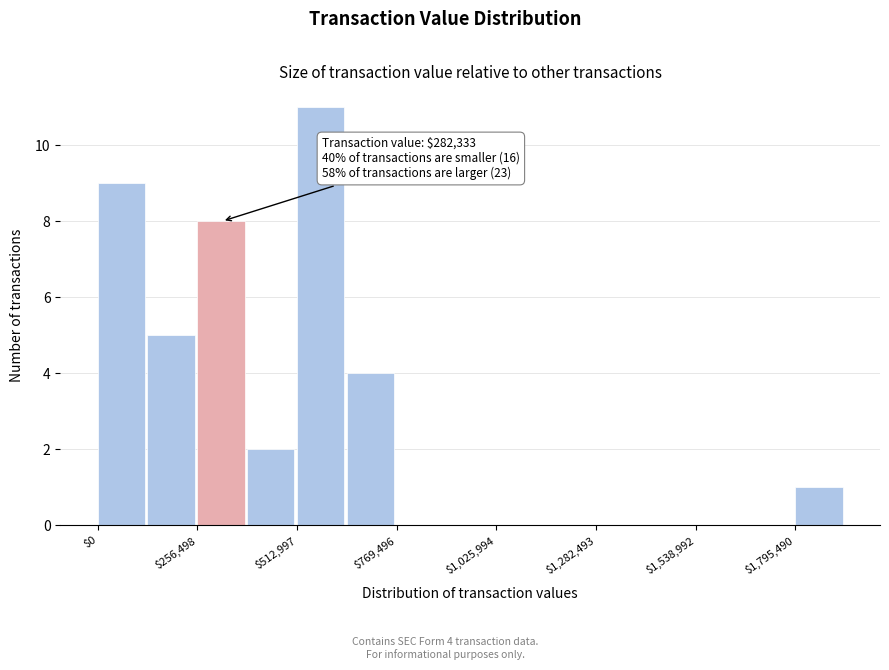

Read against the x-axis, roughly where is the centre of the tallest bar?

550000